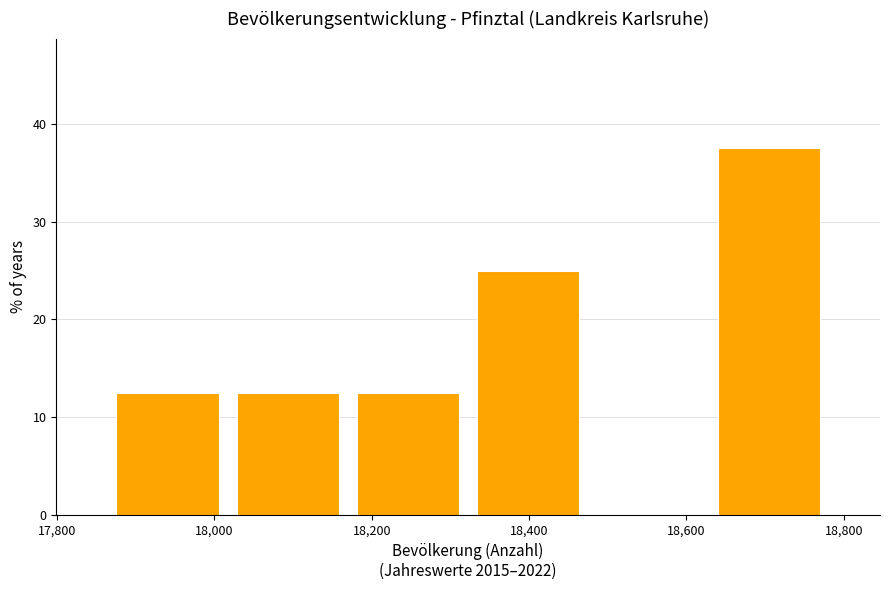

Reading left to right, transcribe this chart: for each bar, give the range it covers on the x-axis and its height. Neither the bar edges nor the heights are printed on the chart, so give them approximately, as read against the axes.

17860 to 18020: 13
18020 to 18160: 13
18160 to 18320: 13
18320 to 18480: 25
18480 to 18620: 0
18620 to 18780: 38